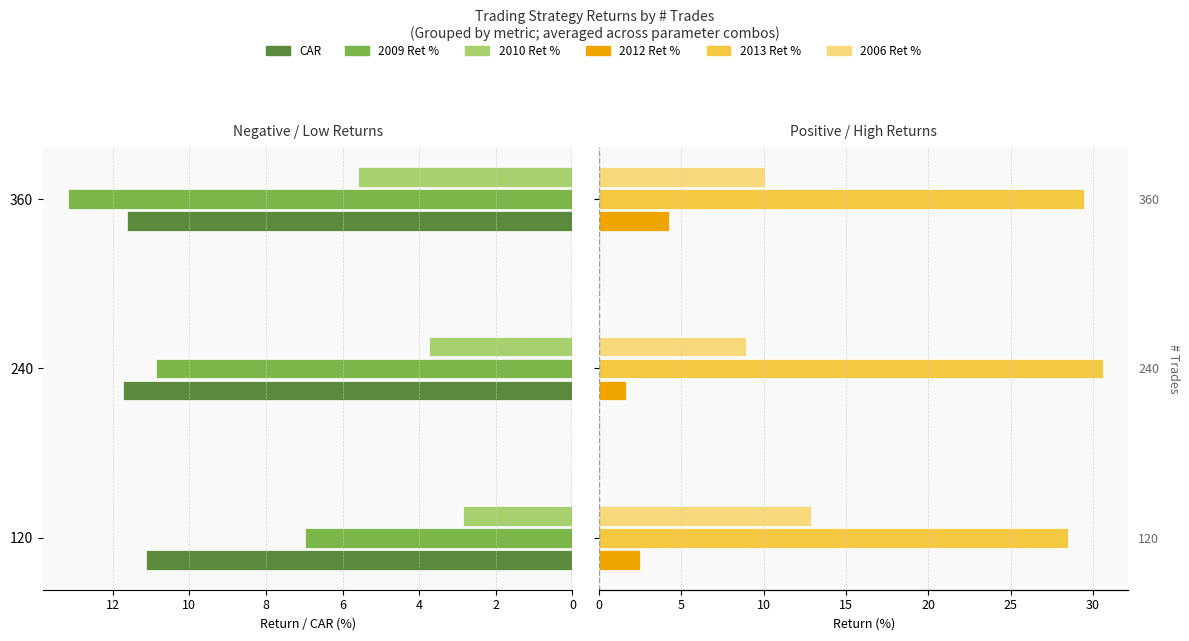

What is the difference between the highest and lowest values at 120?

26.0